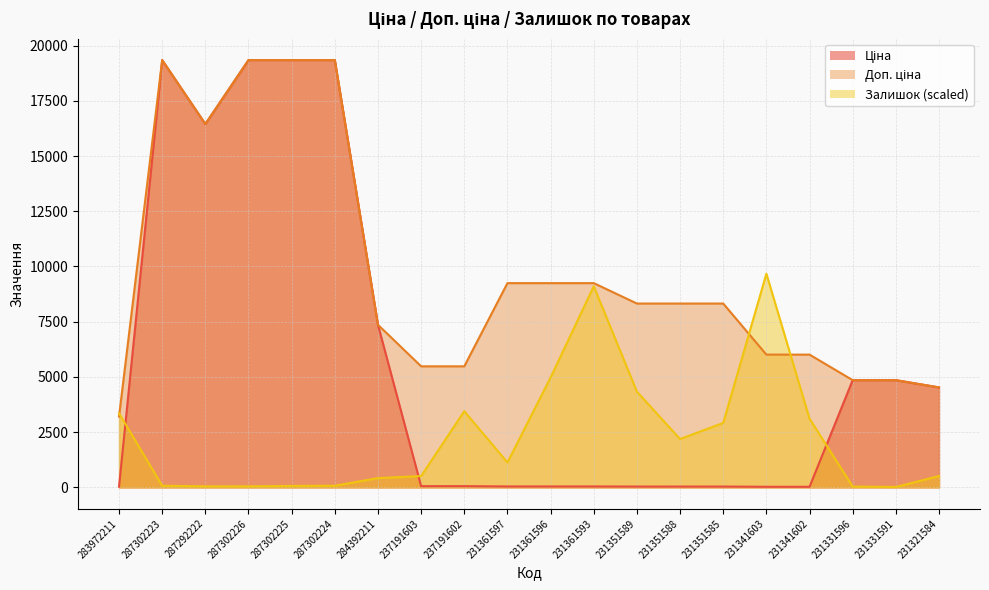

Reading left to right, transcribe all the data shown in this chart.

Ціна: 32.0	19343.1	16448.2	19343.1	19343.1	19343.1	7360.2	54.8	54.8	41.1	41.1	41.1	37.0	37.0	37.0	26.7	26.7	4853.3	4853.3	4524.7
Доп. ціна: 3205.0	19343.1	16448.2	19343.1	19343.1	19343.1	7360.2	5480.0	5480.0	9246.0	9246.0	9246.0	8322.0	8322.0	8322.0	6010.0	6010.0	4853.0	4853.0	4525.0
Залишок: 3354.3	74.5	46.6	46.6	65.2	74.5	419.3	512.5	3447.5	1127.4	4975.5	9103.2	4332.6	2189.6	2916.4	9671.5	3112.0	37.3	18.6	512.5